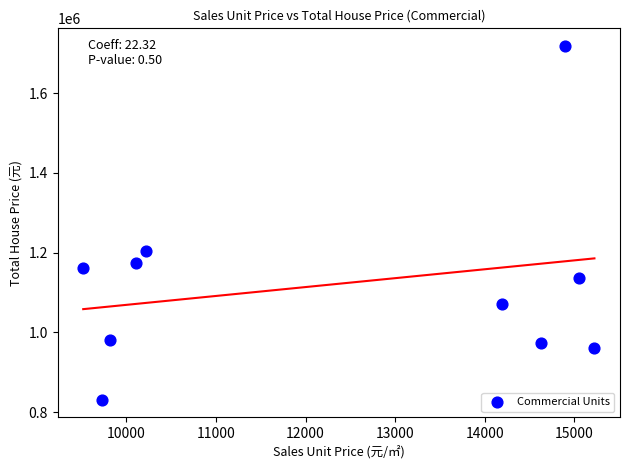

What is the range of X values (max minus min)?

5702.9